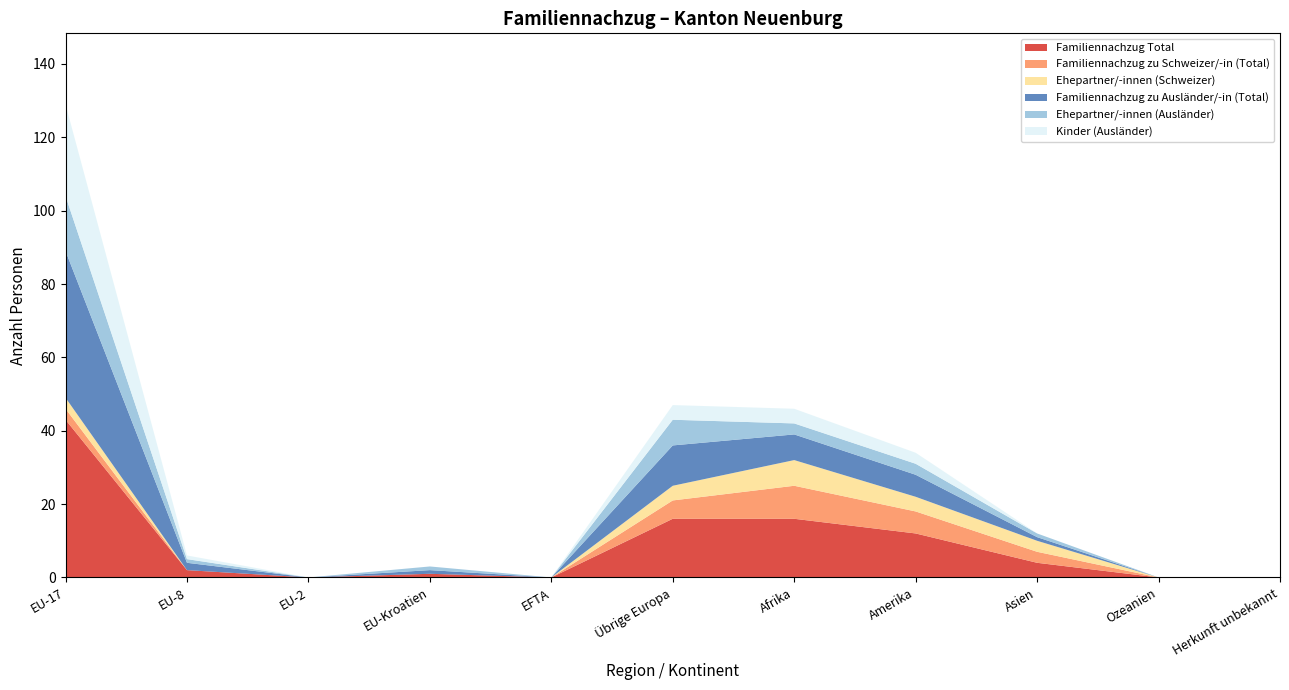

At which label does Familiennachzug Total reach its peak?

EU-17